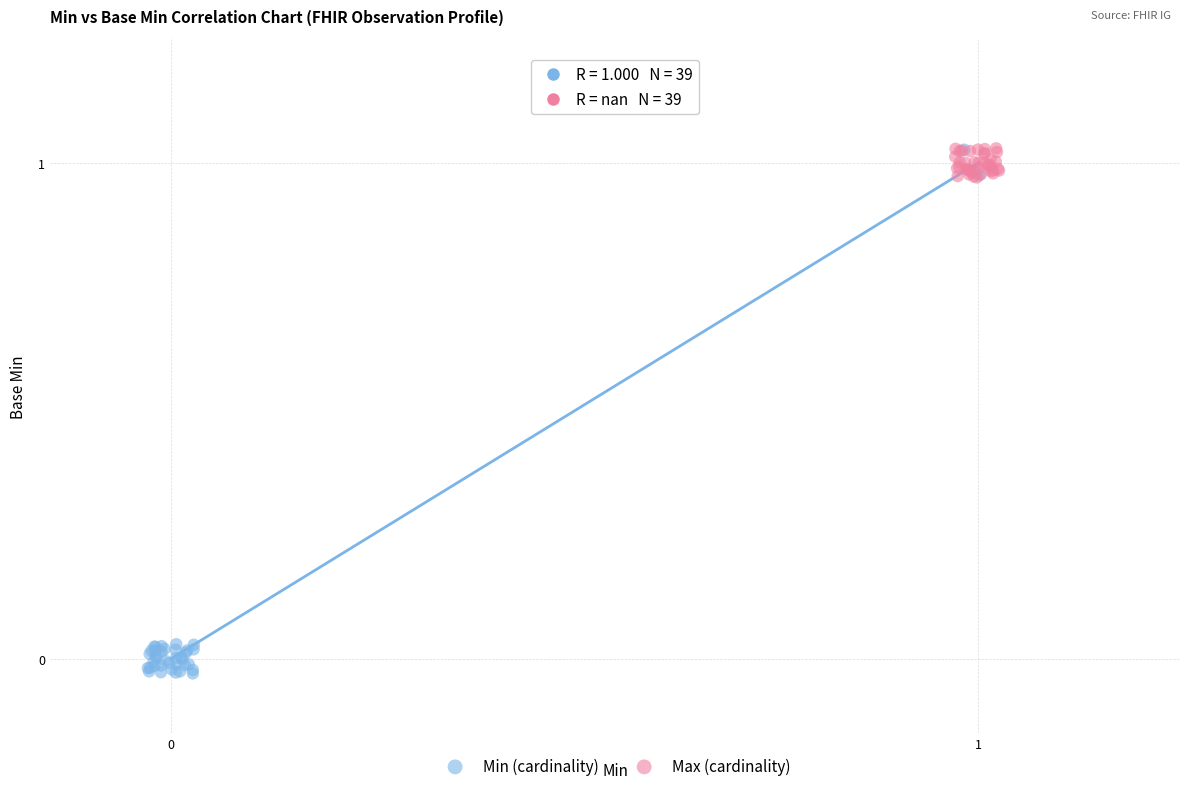

Which series has the widest spread of Y values?

Min (cardinality)